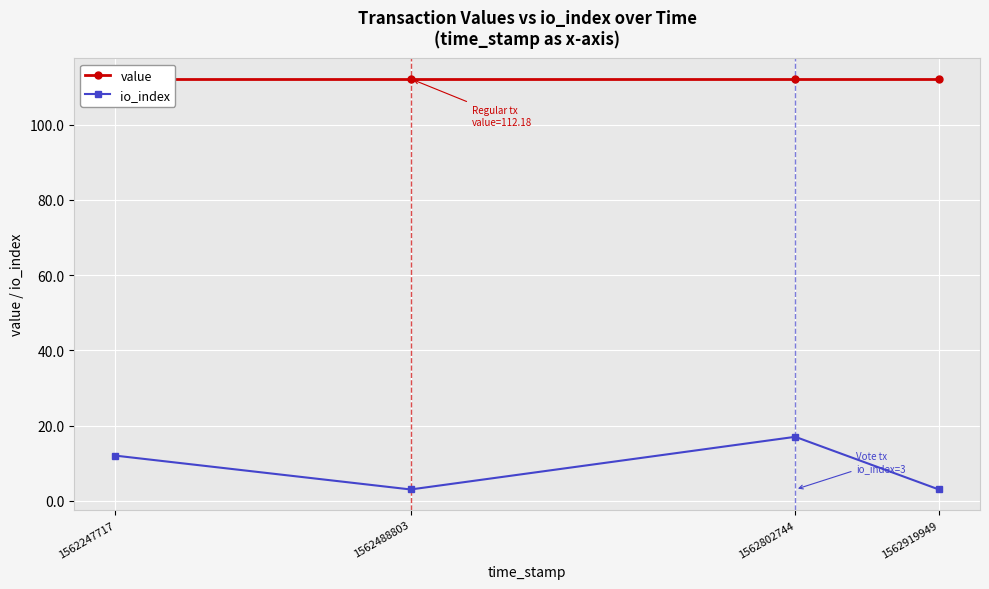

How many values in the io_index series exceed 12?

1